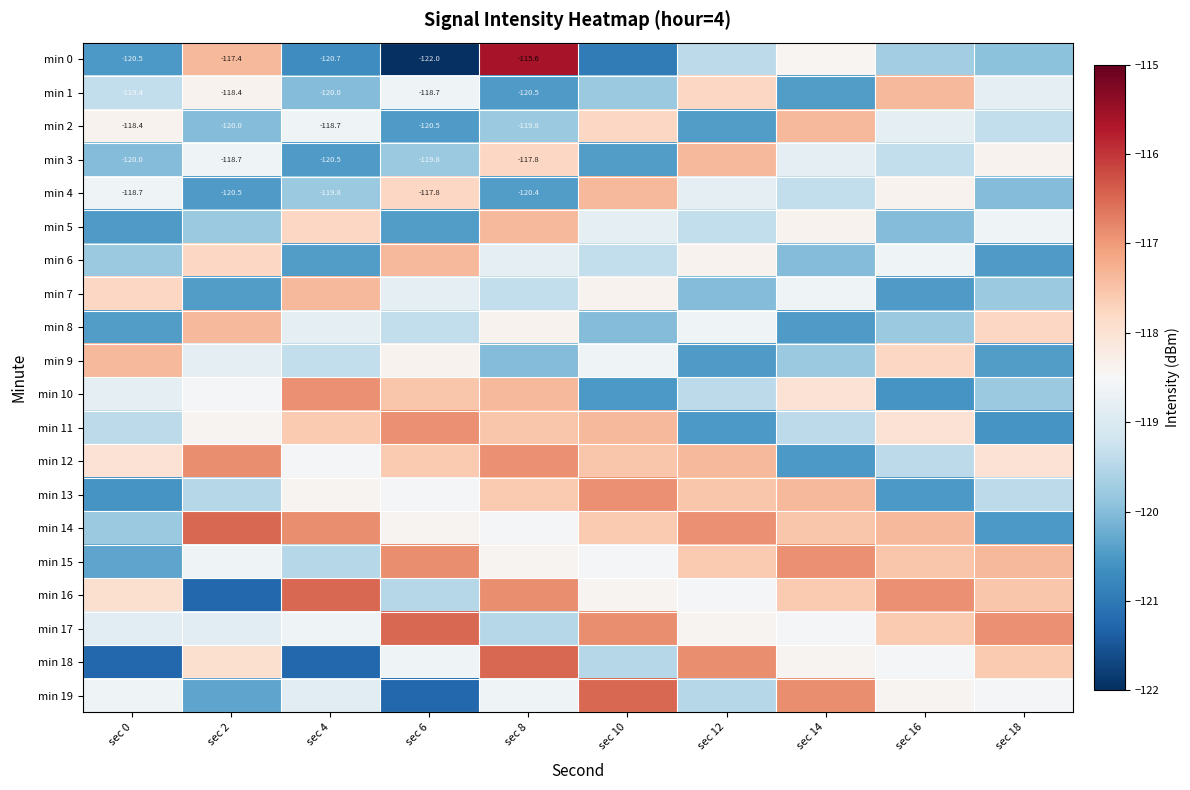

Where does the min 4 series first go above -118?

sec 6